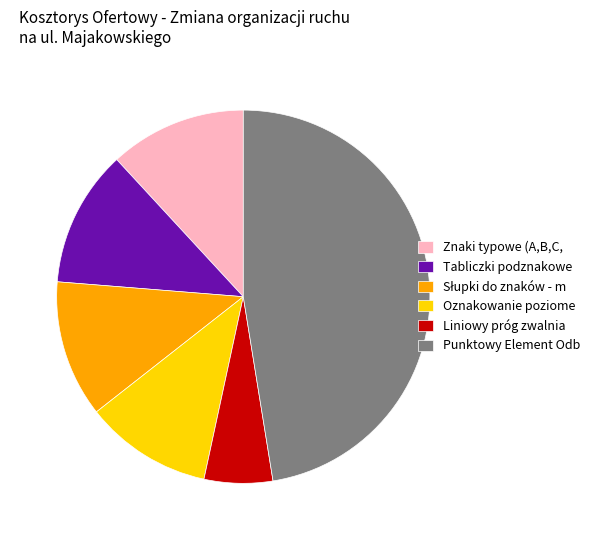

Is there any slice that represents more than half of the pie?

No